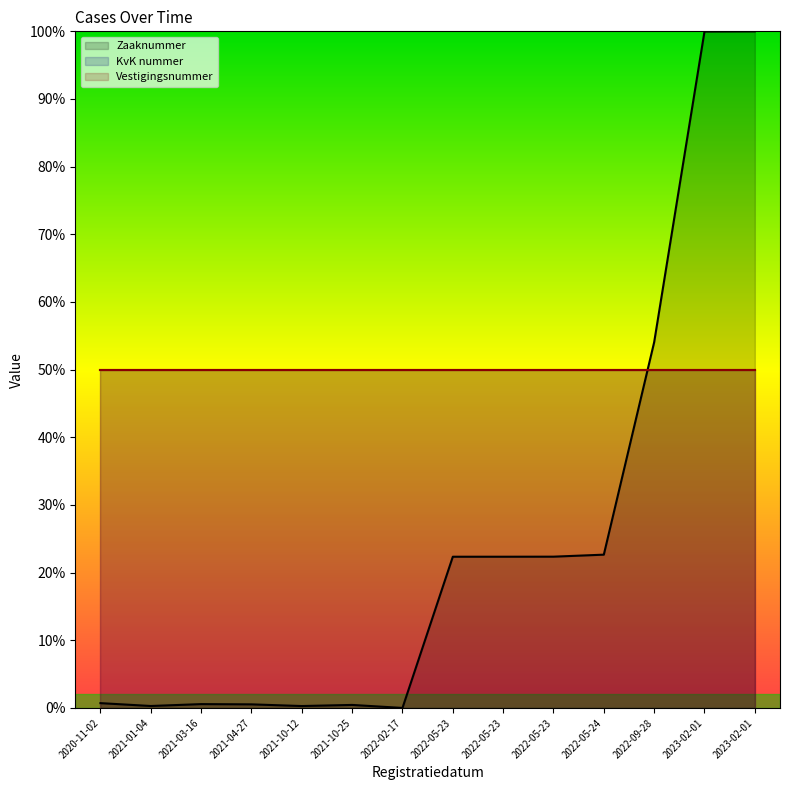

How many lines are shown in the chart?

3